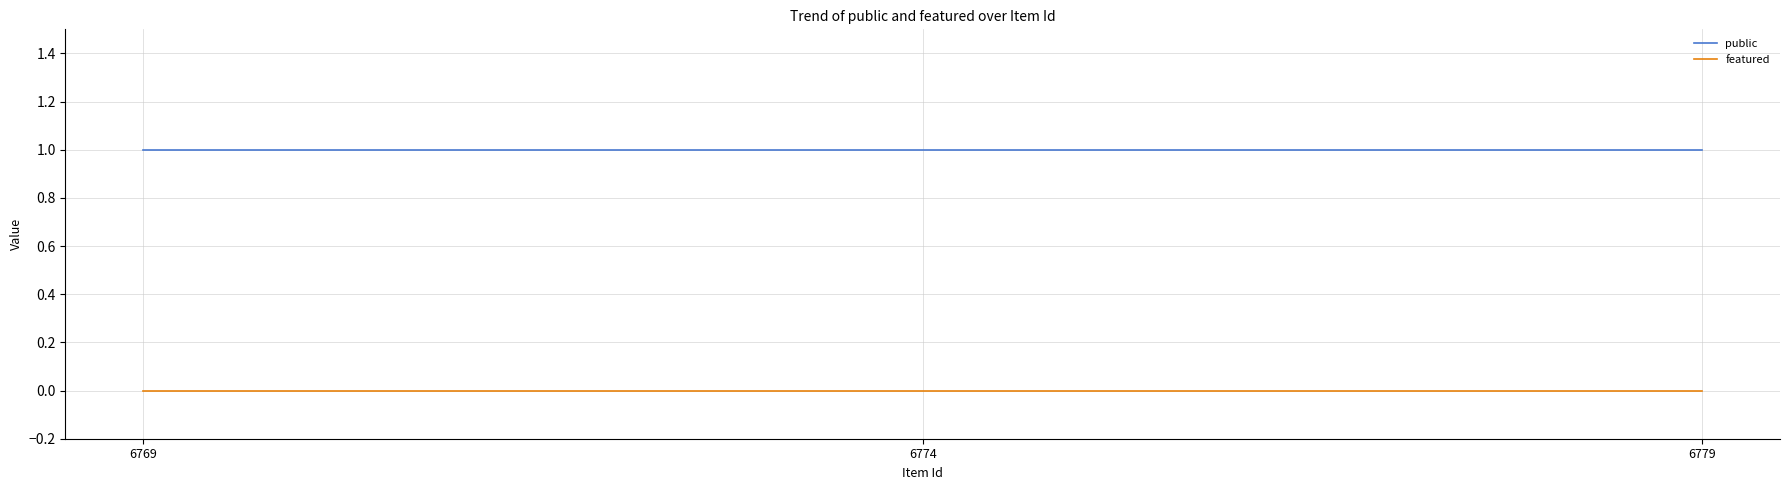

What is the approximate value of public at 6779?

1